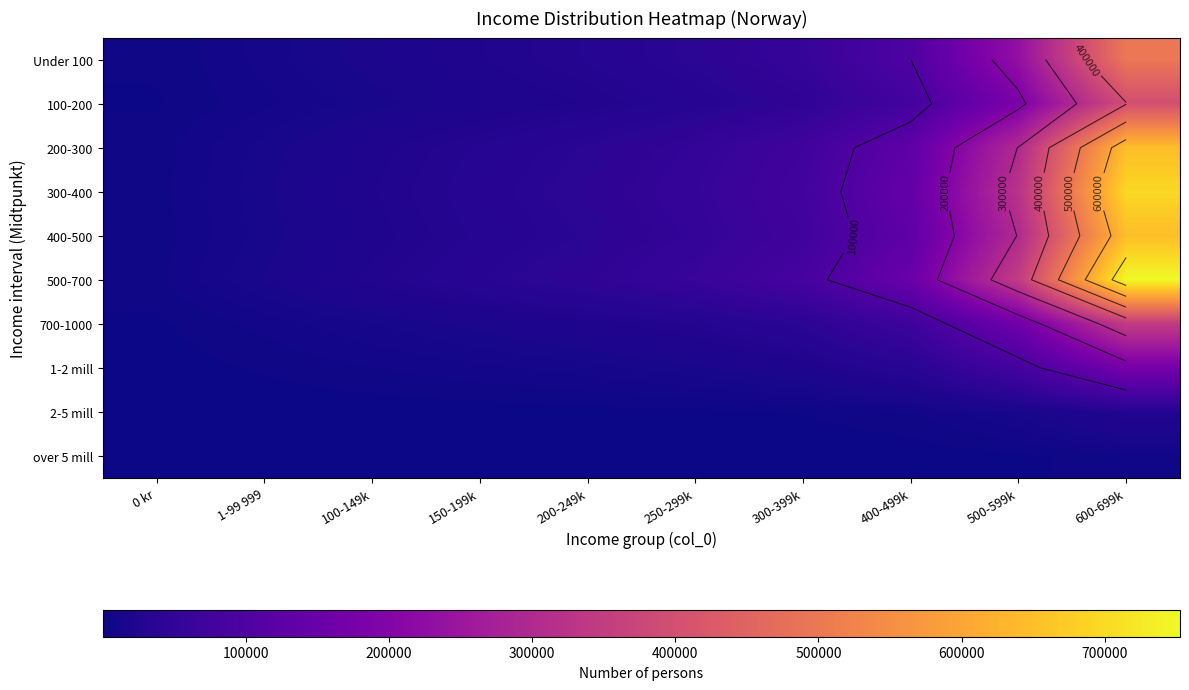

The 100-200 series shows 44997.4 at 300-399k. True or false?

True